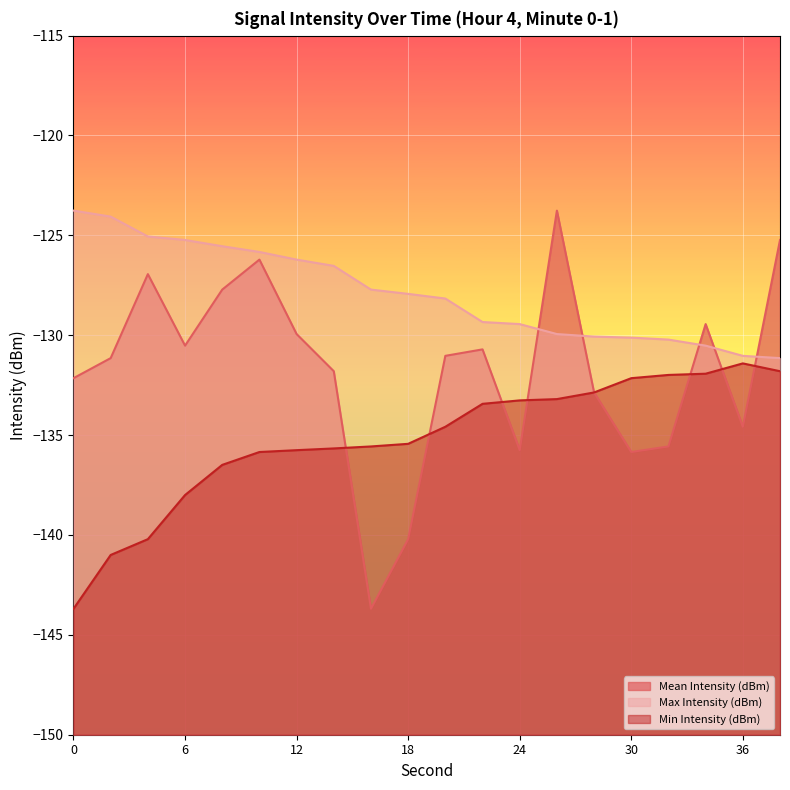

At which label is Min Intensity (dBm) closest to -137?

8